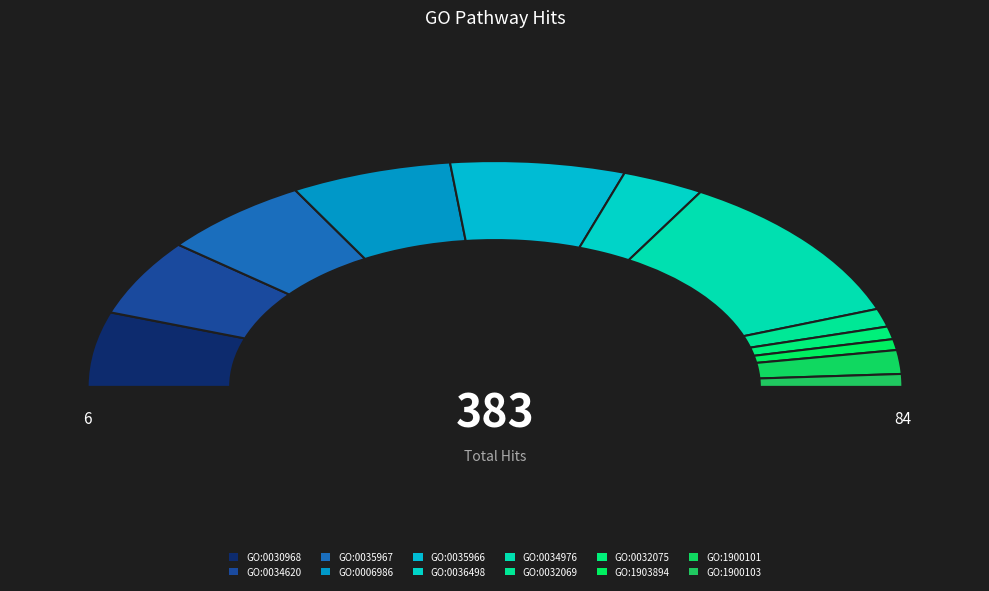

To the nearest percent, what is the average slice percentage?

8%